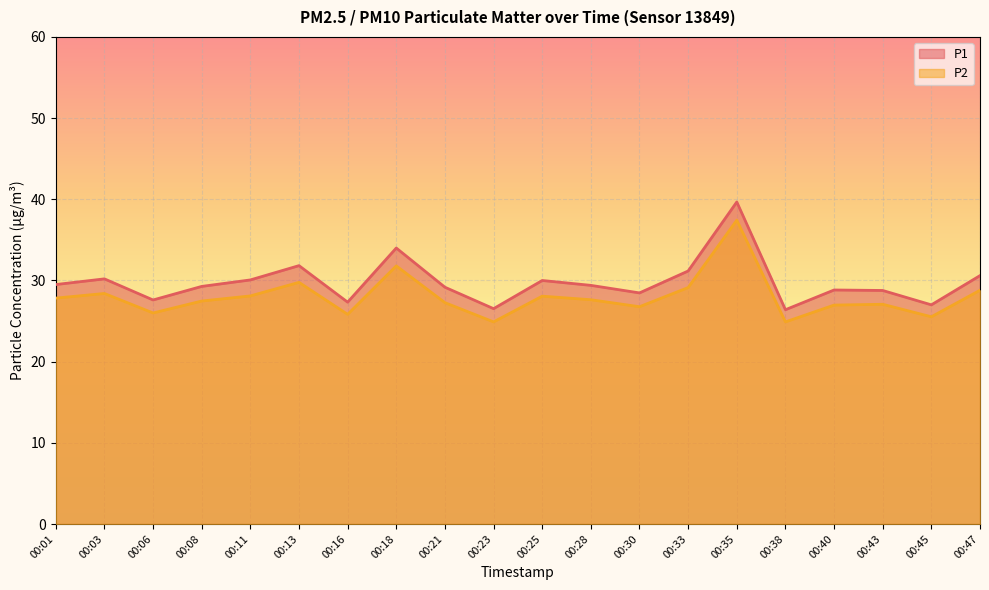

At which label does P1 first exceed 29?

00:01